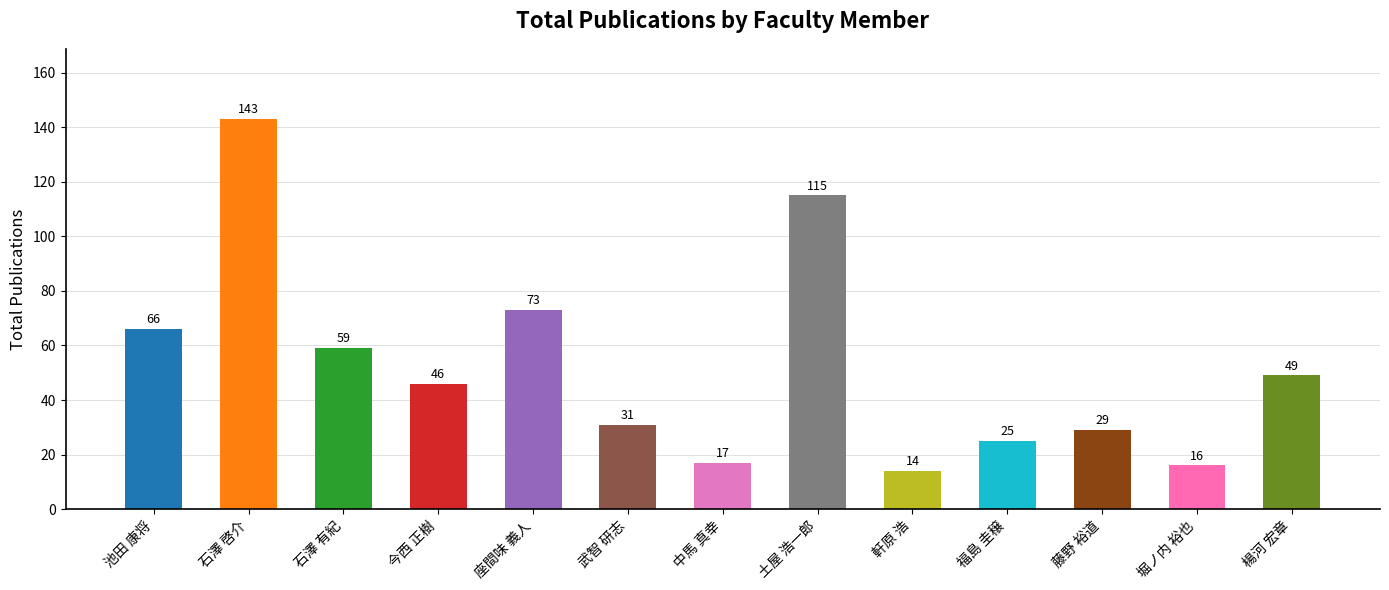

True or false: the data shows 65 at 土屋 浩一郎.

False